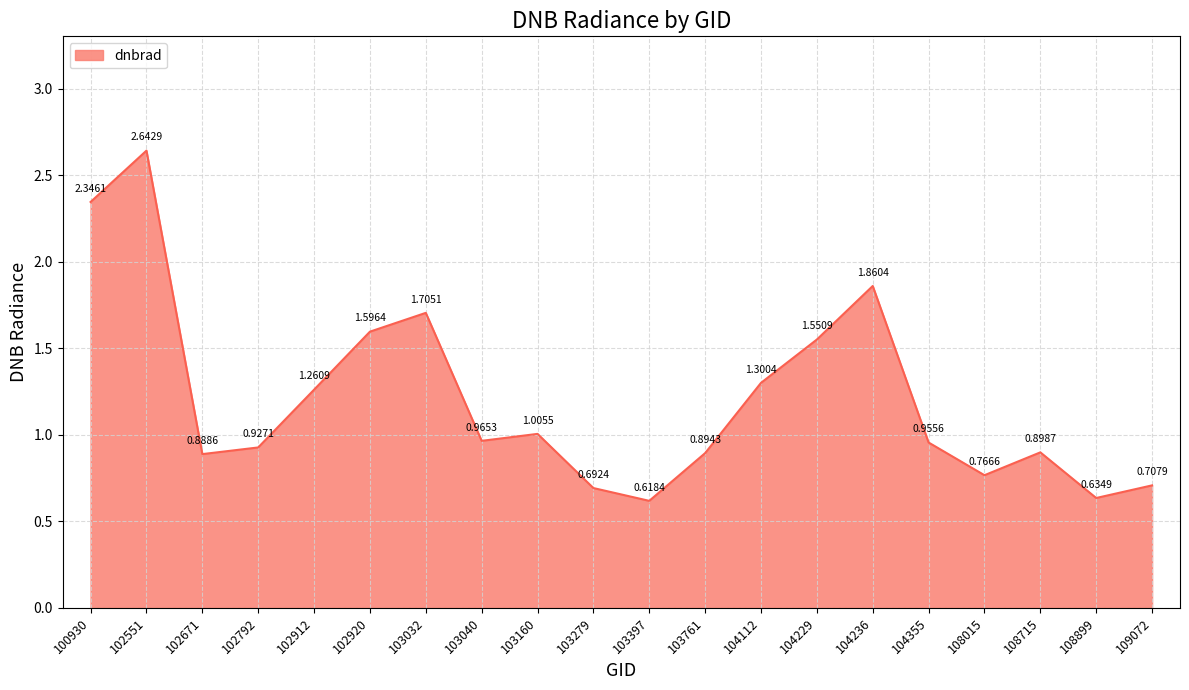

How many interior local peaks (higher than both neighbors) does the data have?

5